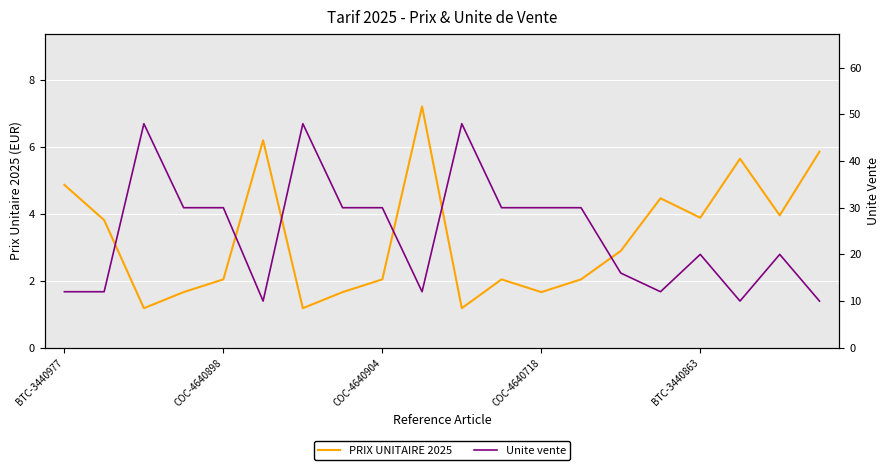

What are all the series names shown in the legend?

PRIX UNITAIRE 2025, Unite vente